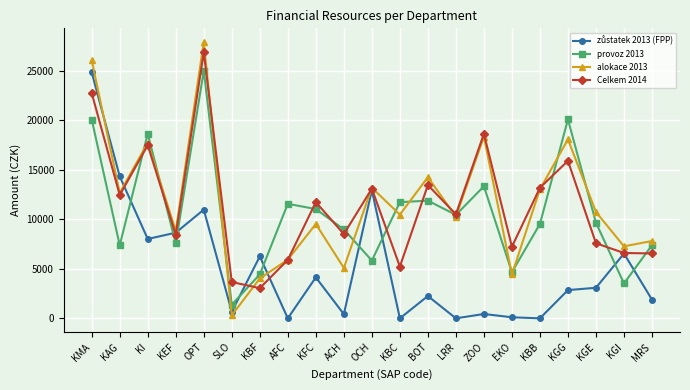

Between which two adjacent categories do Celkem 2014 and provoz 2013 first intersect?

KAG and KI